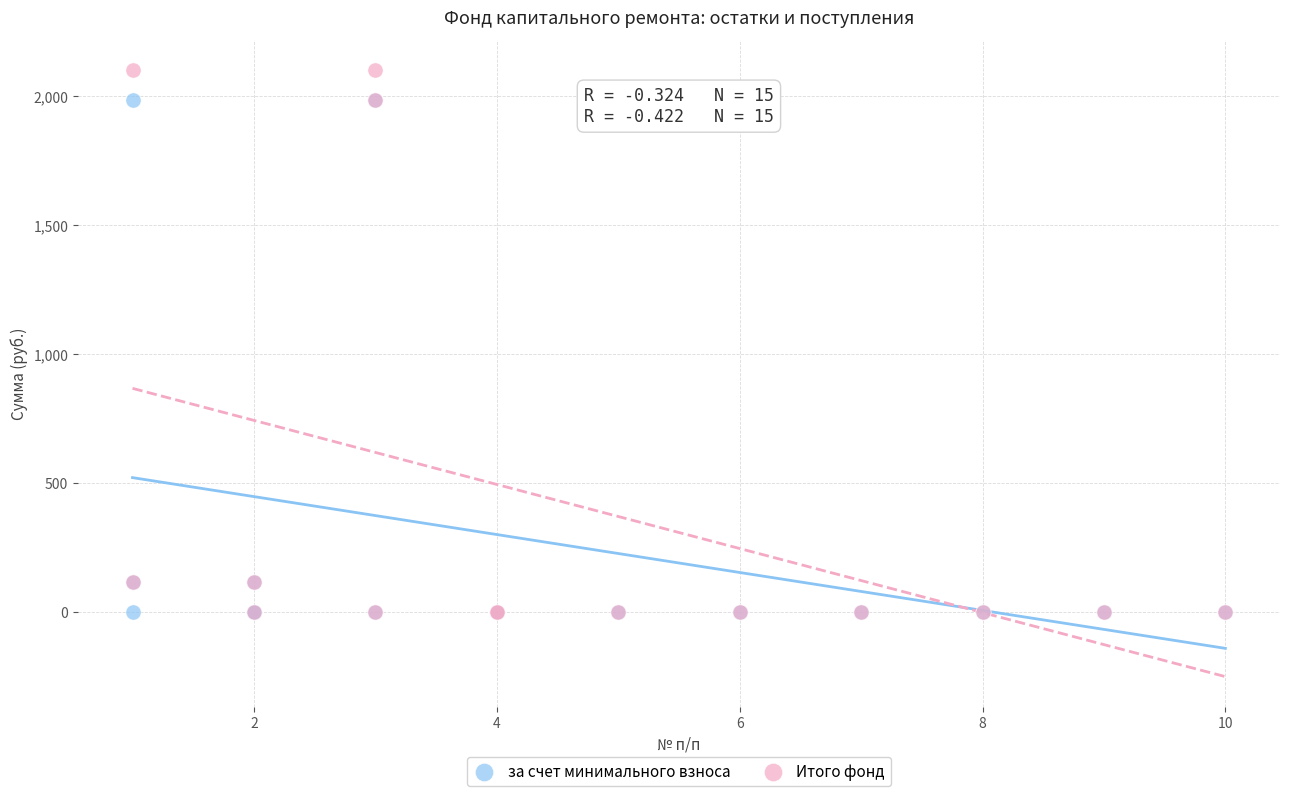

Which series has the widest spread of Y values?

Итого фонд